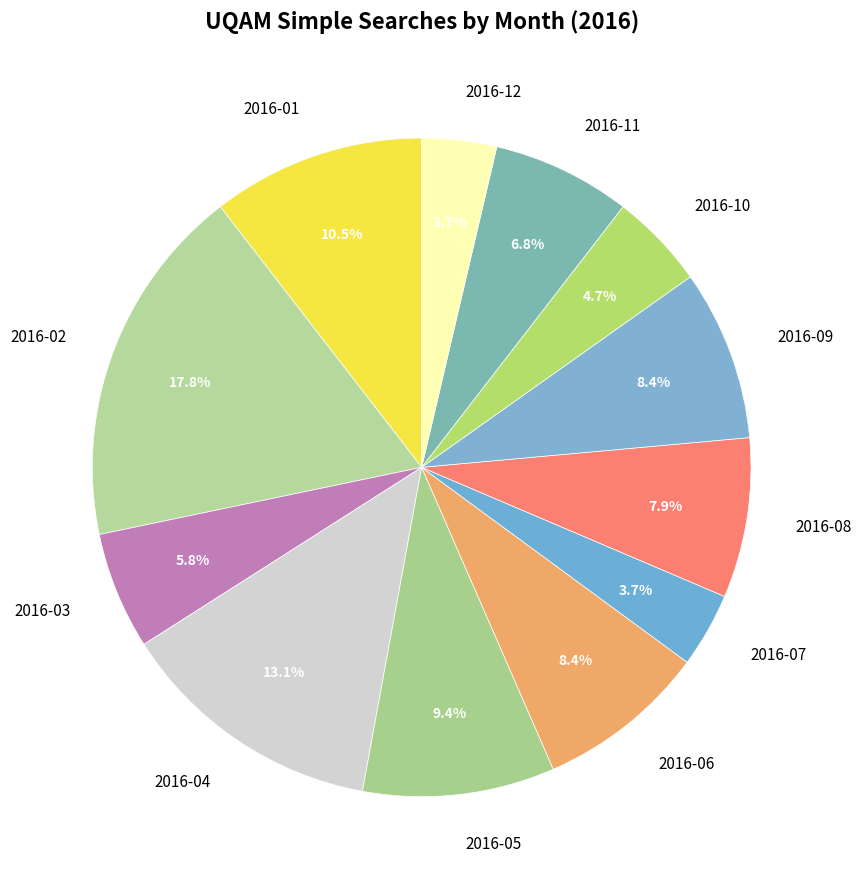

Do 2016-05 and 2016-04 together represent more than half of the pie?

No